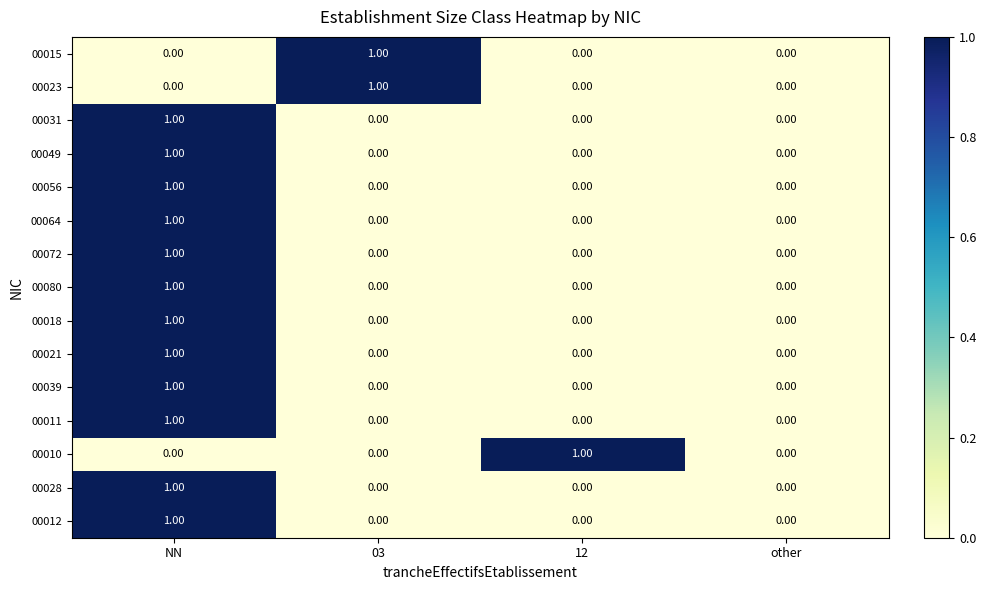

At which label does 00072 reach its peak?

NN